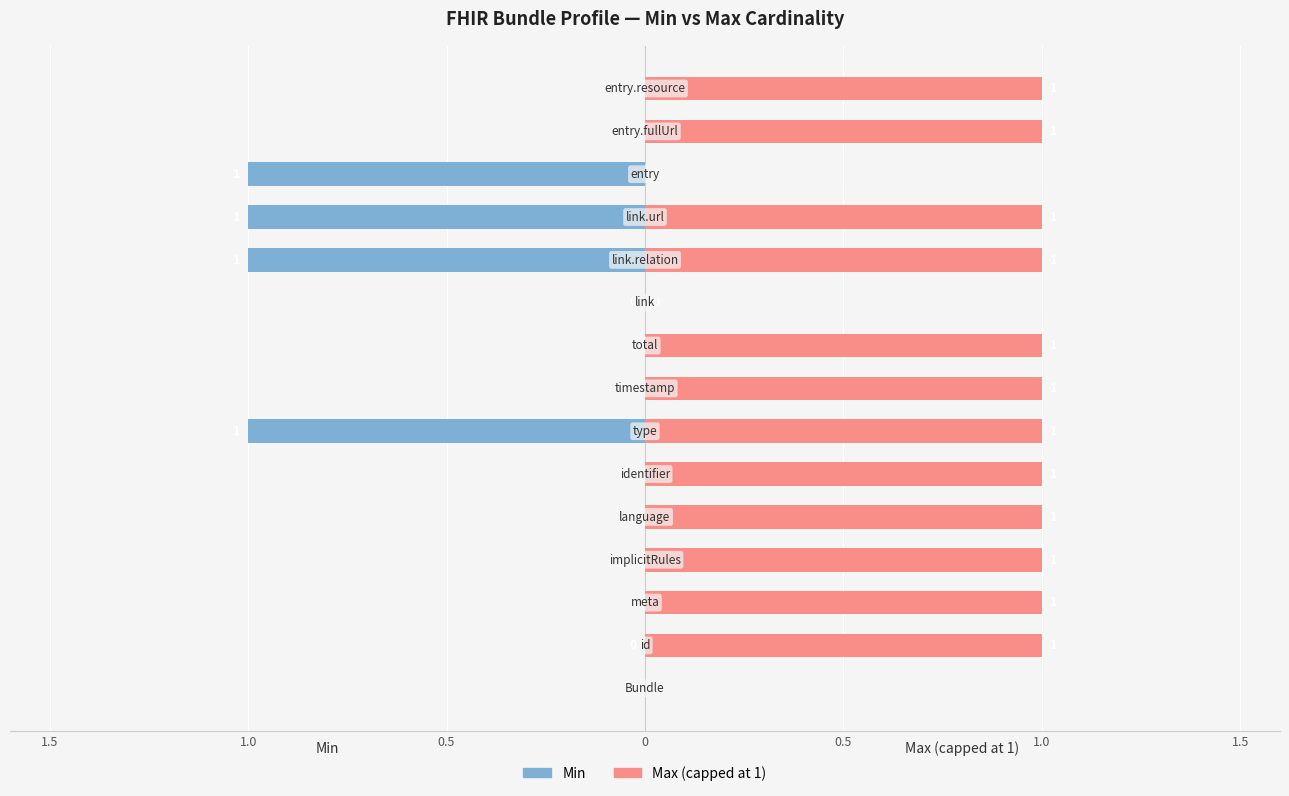

The value of Max (capped at 1) at 0 is 1. True or false?

False